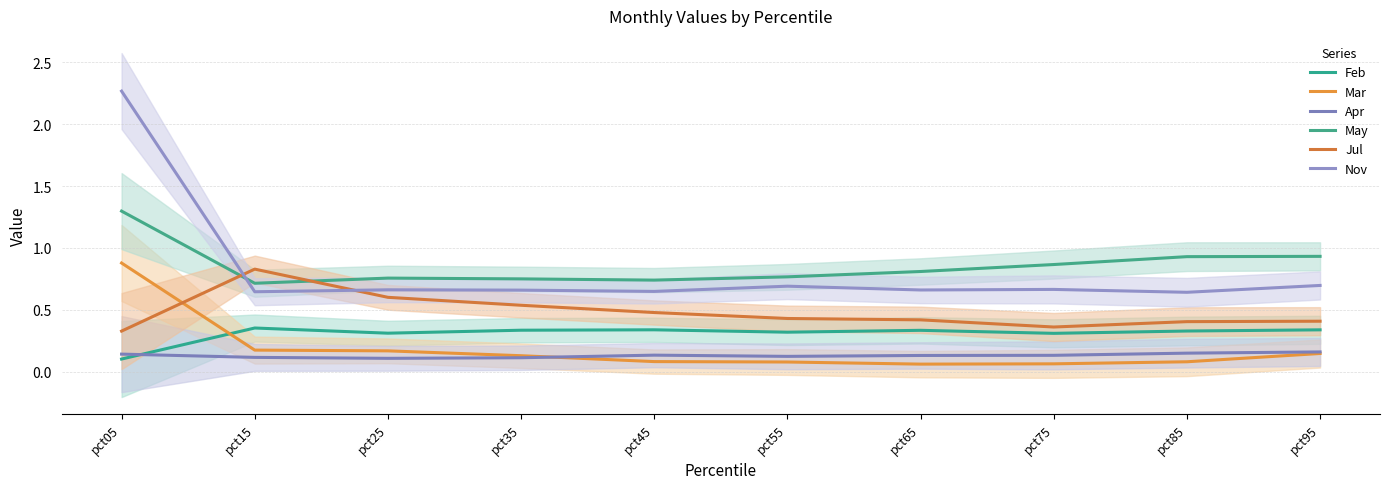

Which series changed the most between pct15 and pct85?

Jul